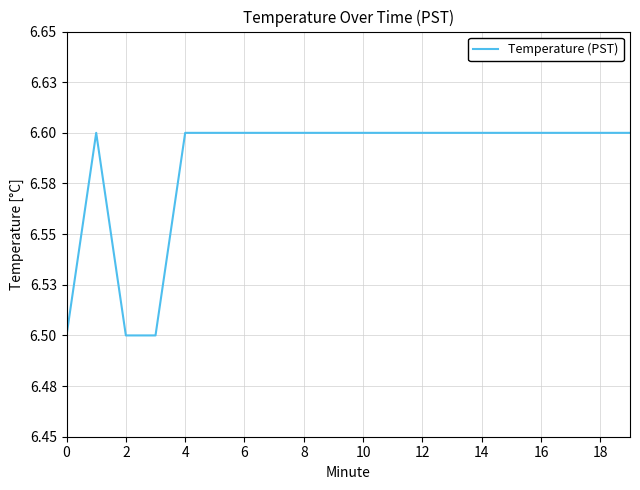

Does the chart display data point markers on the line(s)?

No